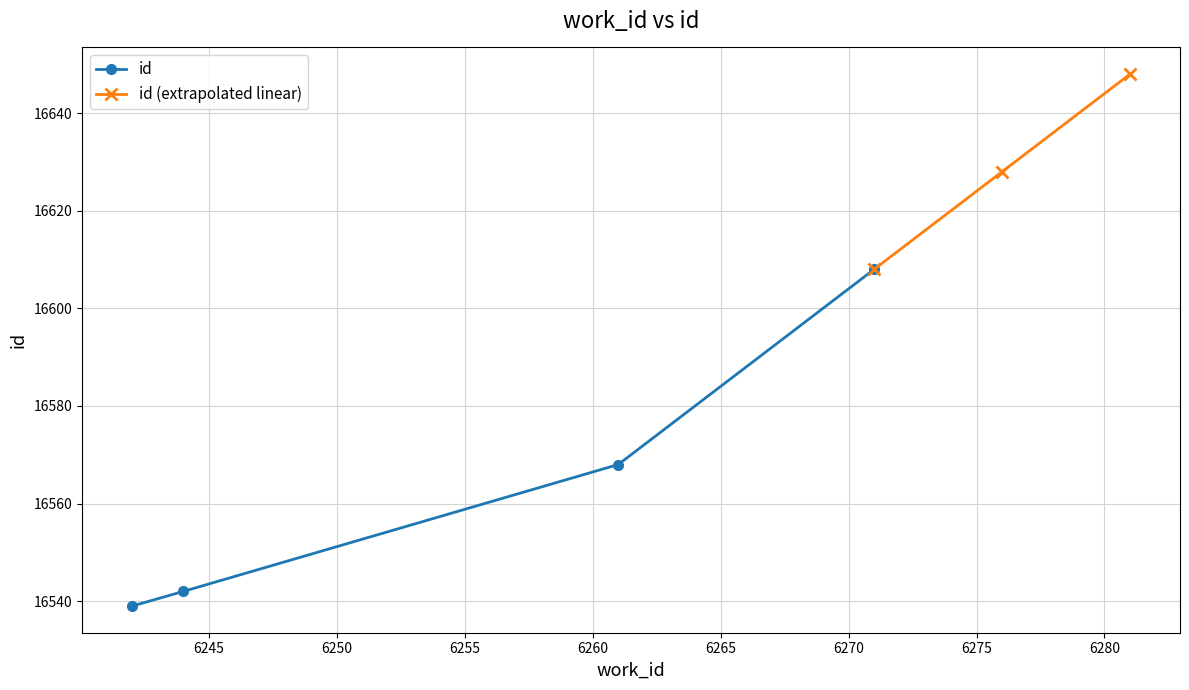

Reading right to left, extract all data points from this chart.

16608	16568	16542	16539